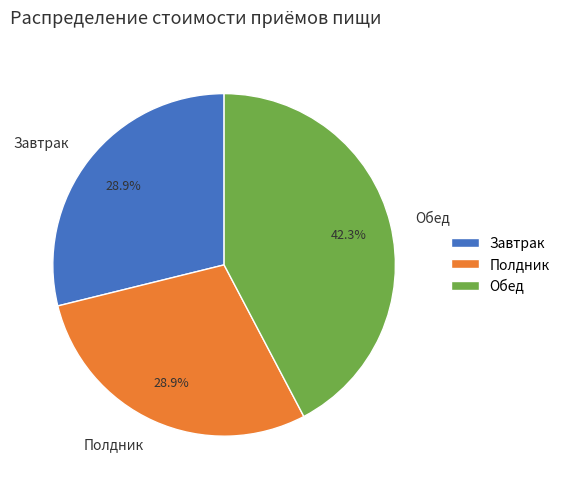

Does any single category account for the majority?

No